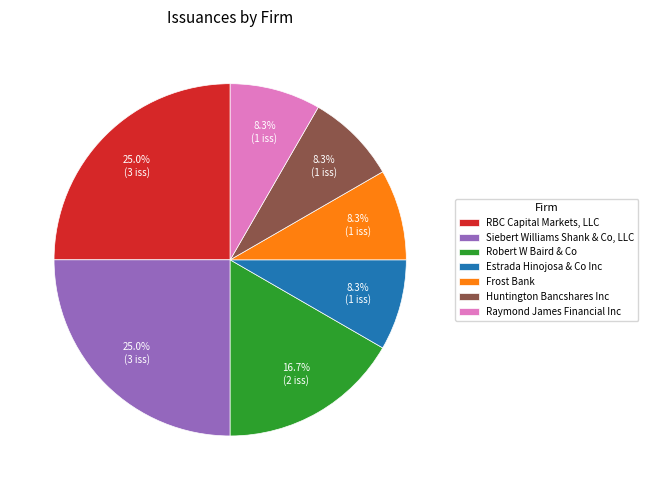

Is there any slice that represents more than half of the pie?

No